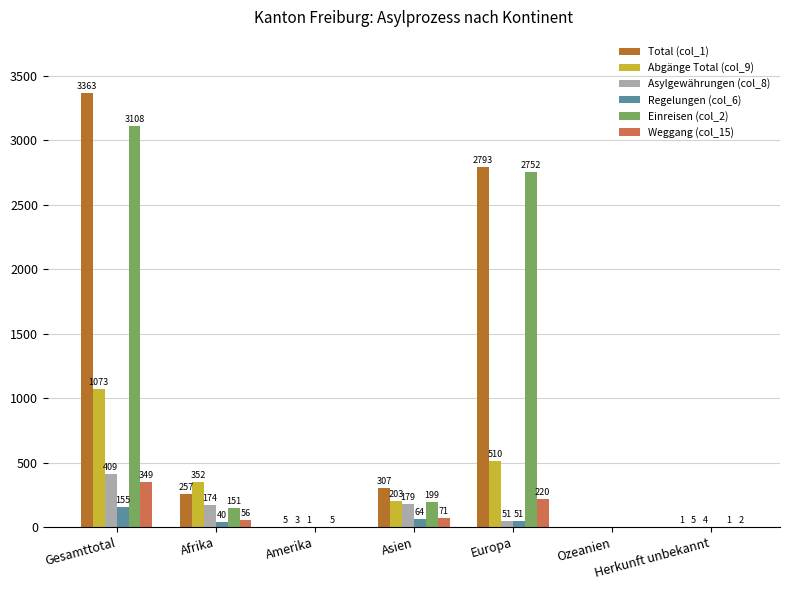

At which label does Asylgewährungen (col_8) reach its peak?

Gesamttotal